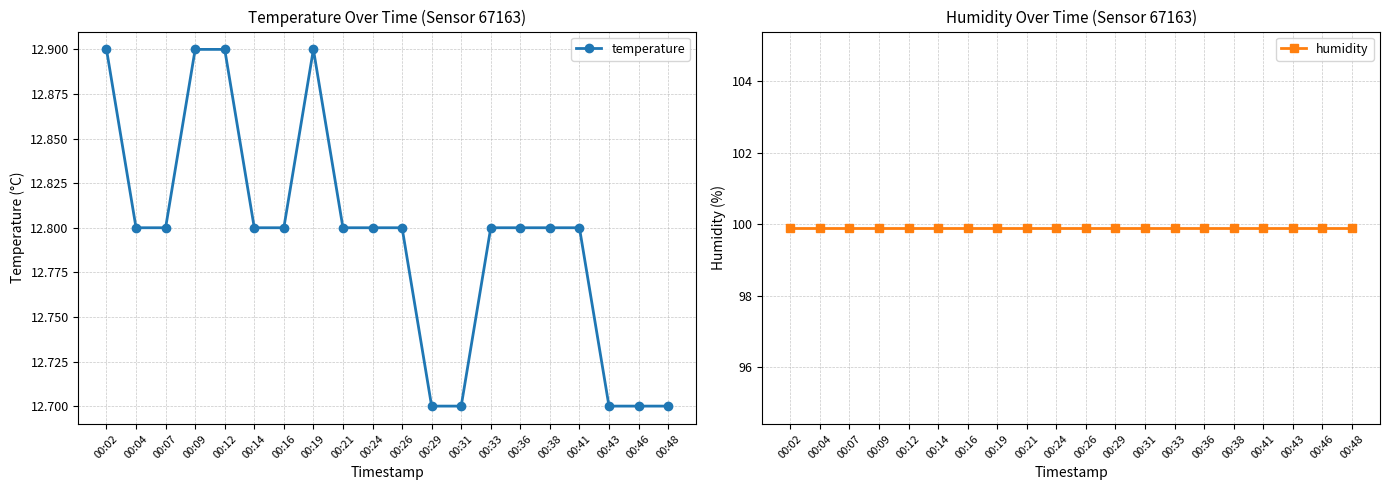

Which category has the highest value in the humidity series?

00:02